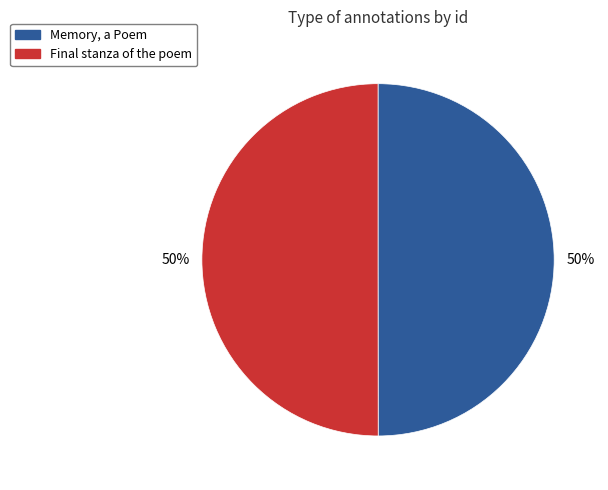

The Final stanza of the poem slice represents 50% of the pie. True or false?

True